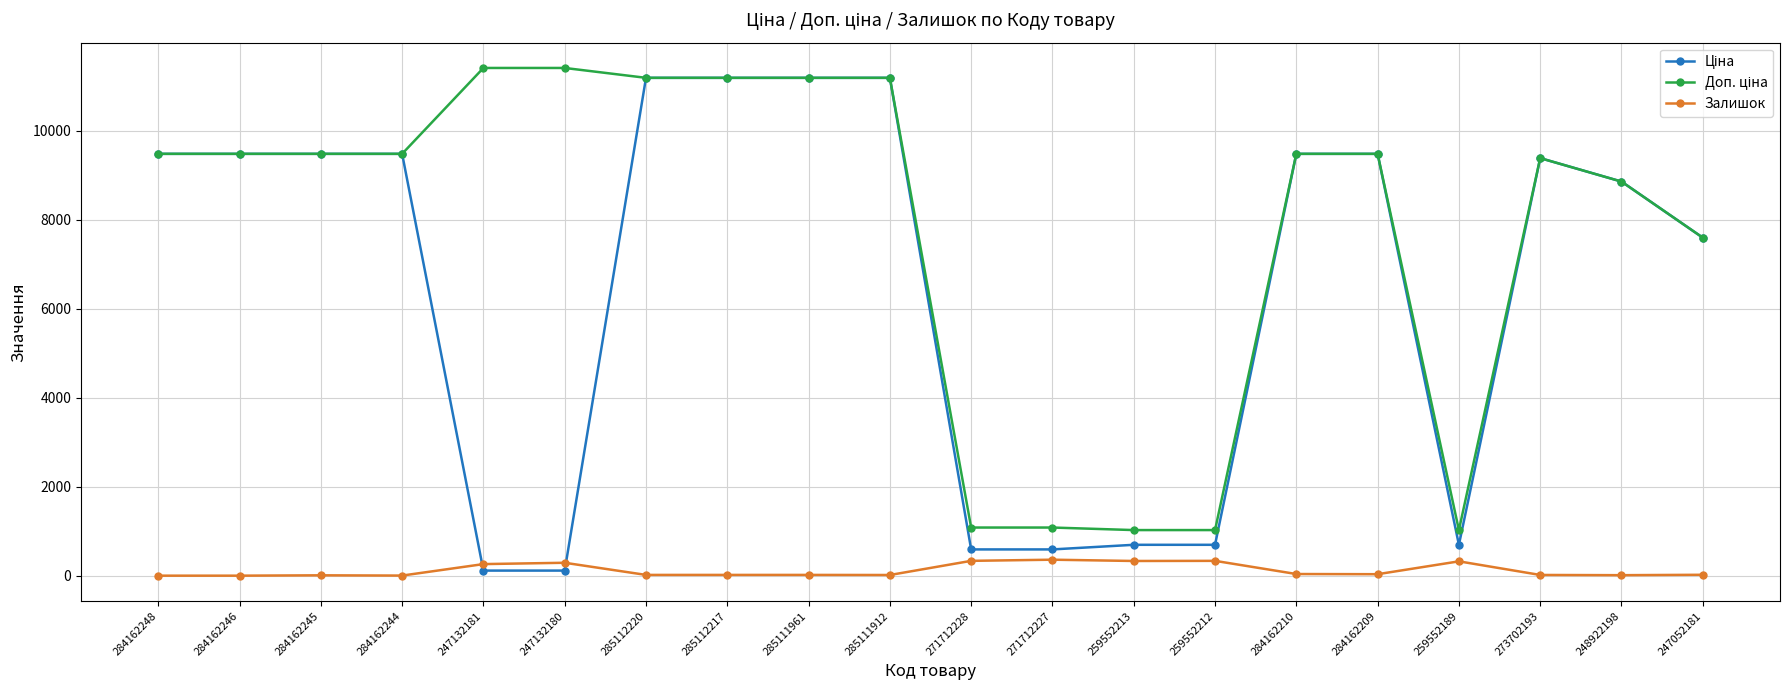

What is the highest value of the Залишок series?

359.0